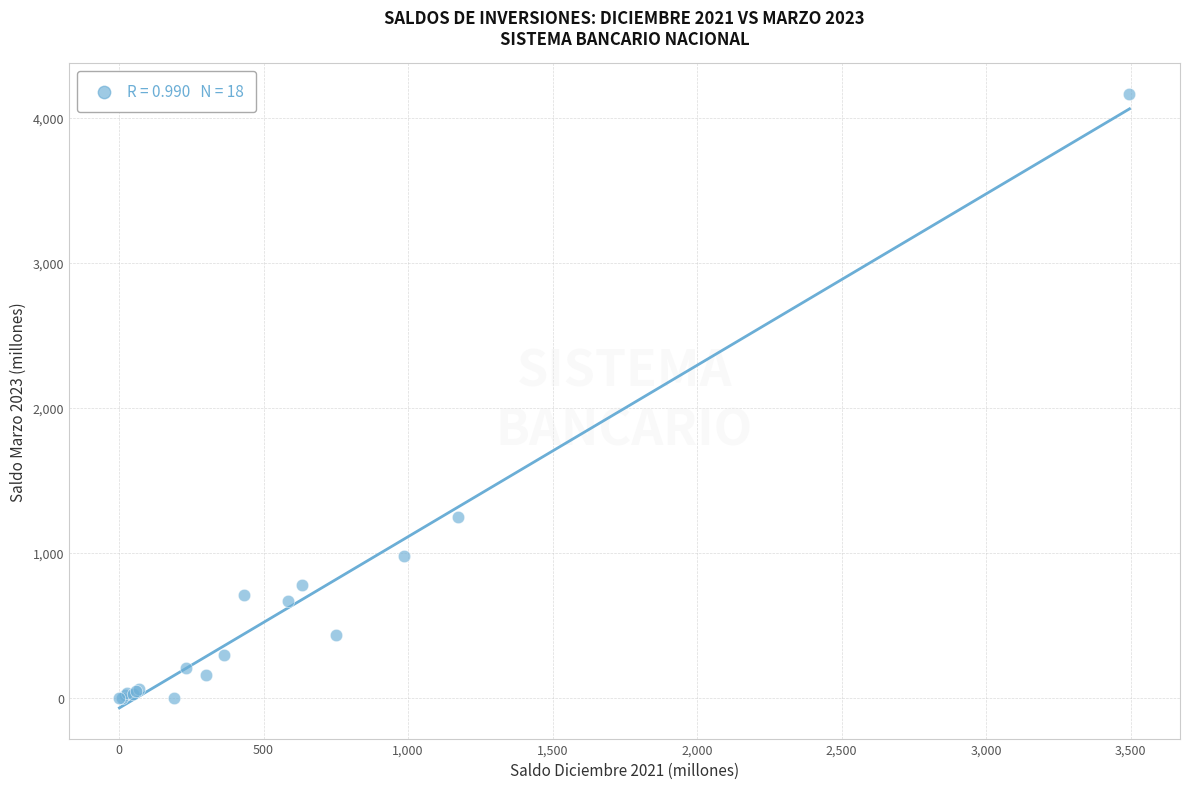

What Y value in the scatter plot is closest to 2082?

1245.9